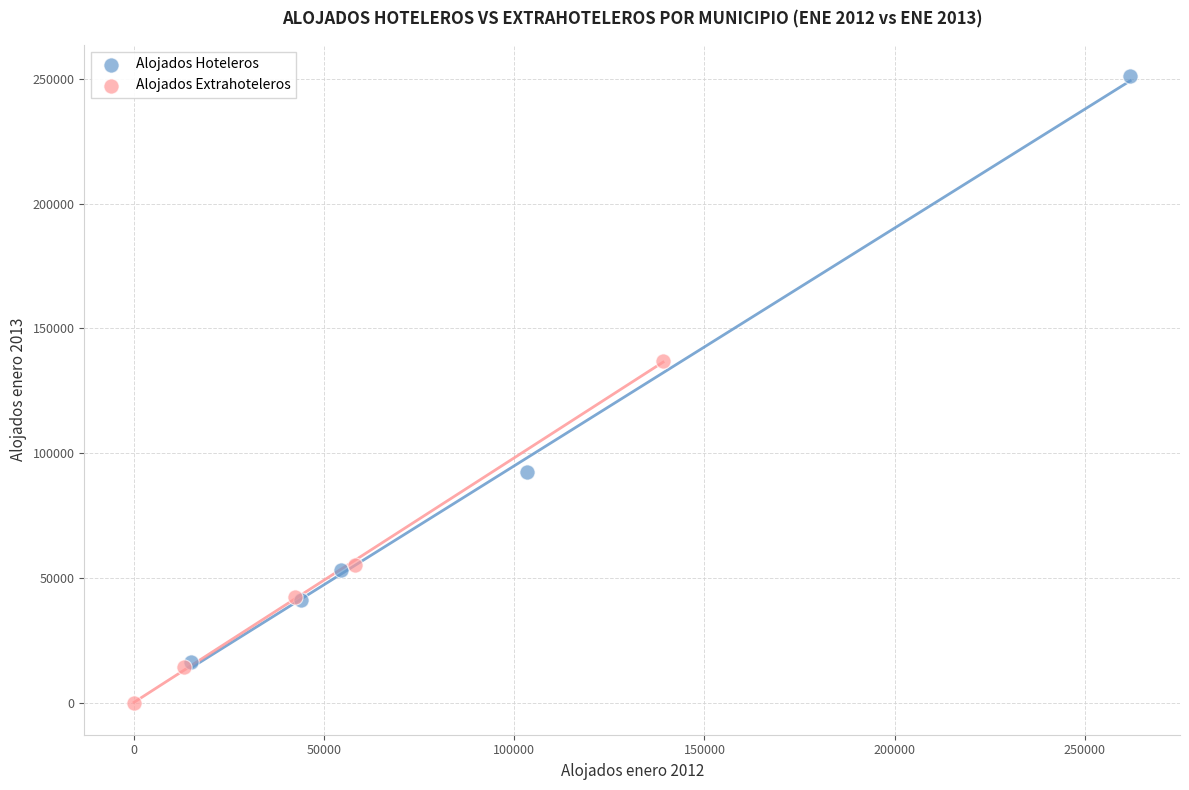

Which series contains the lowest Y value?

Alojados Extrahoteleros